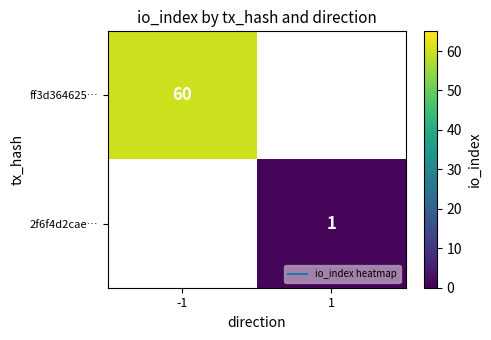

How many categories are shown in the chart?

2